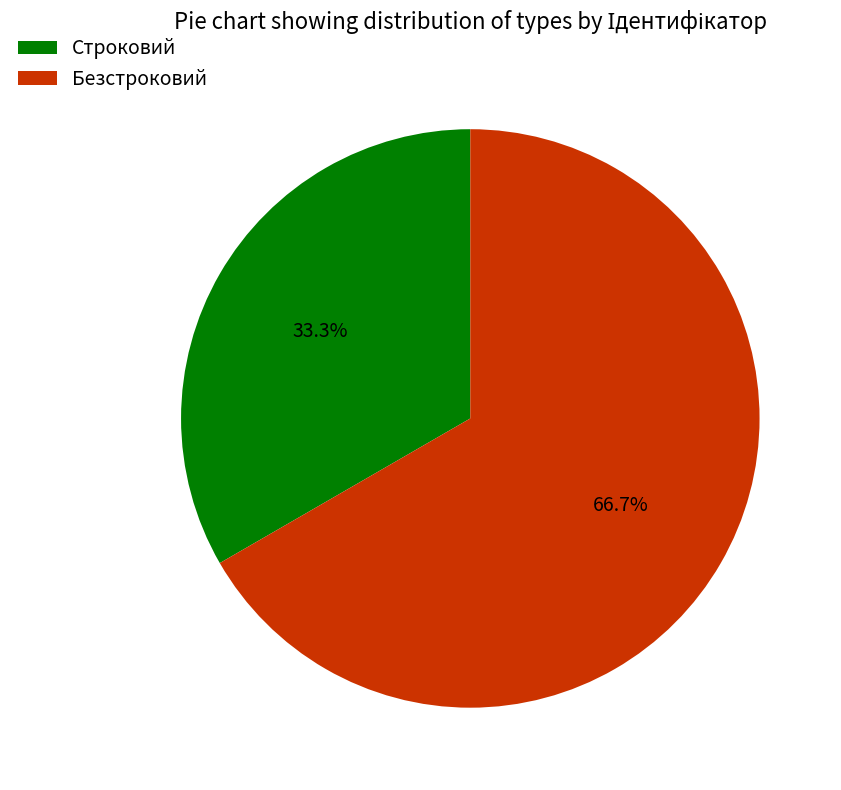

Which has a higher value, Строковий or Безстроковий?

Безстроковий